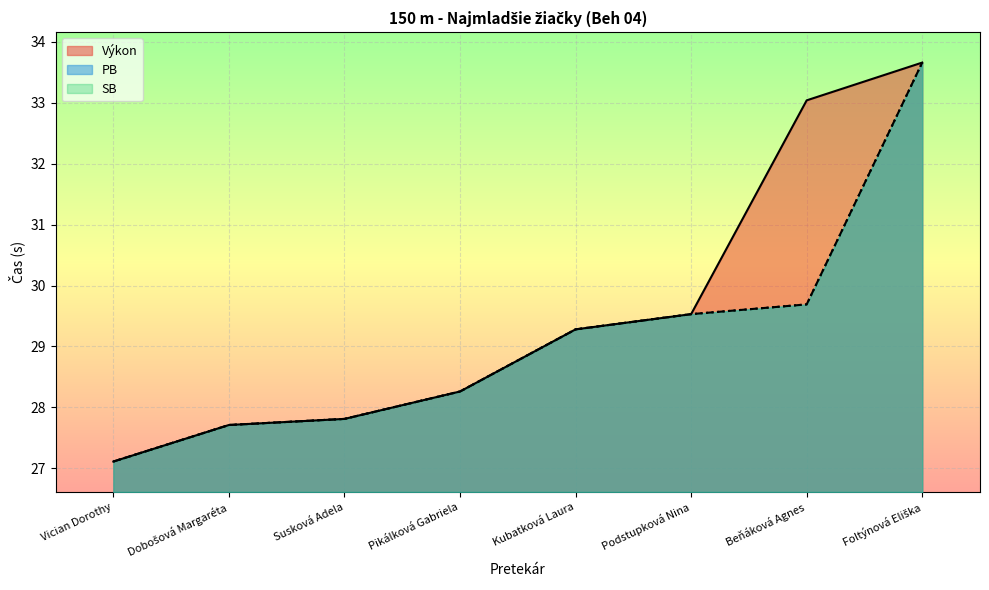

What is the sum of all Výkon values?

236.4